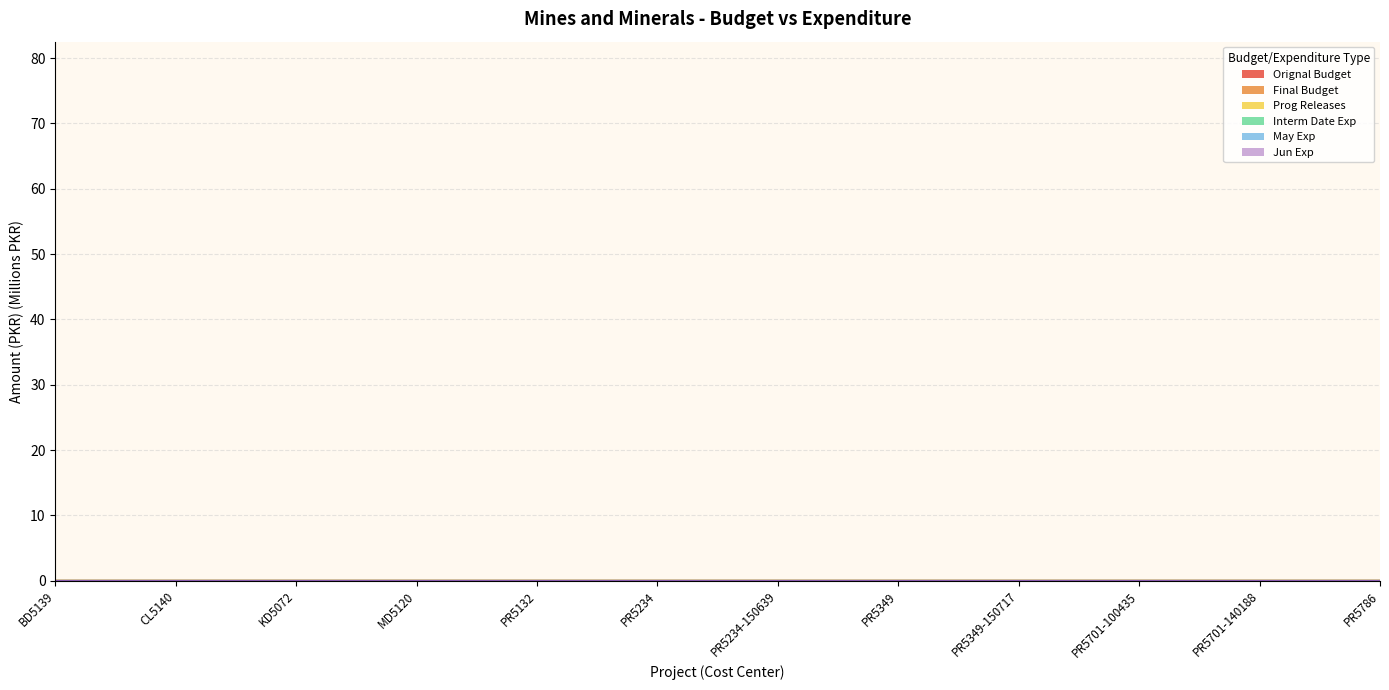

The Jun Exp series shows 0.0 at KD5072. True or false?

False